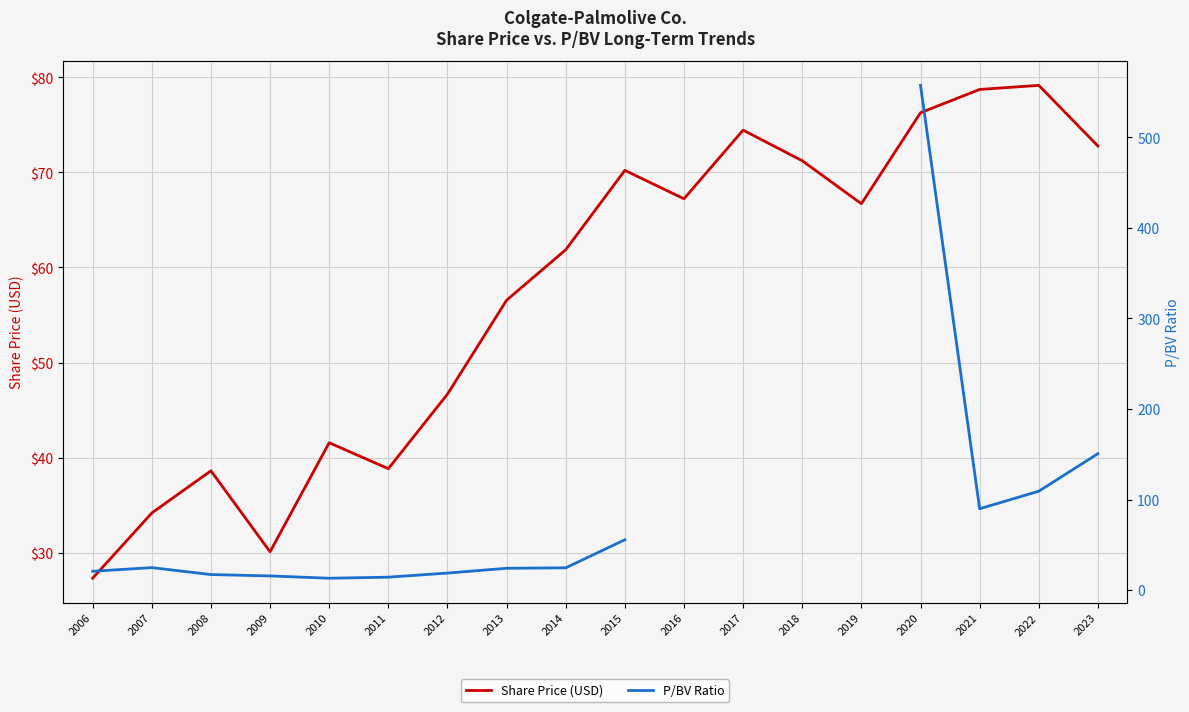

Which series has the largest total across all categories?

Share Price (USD)